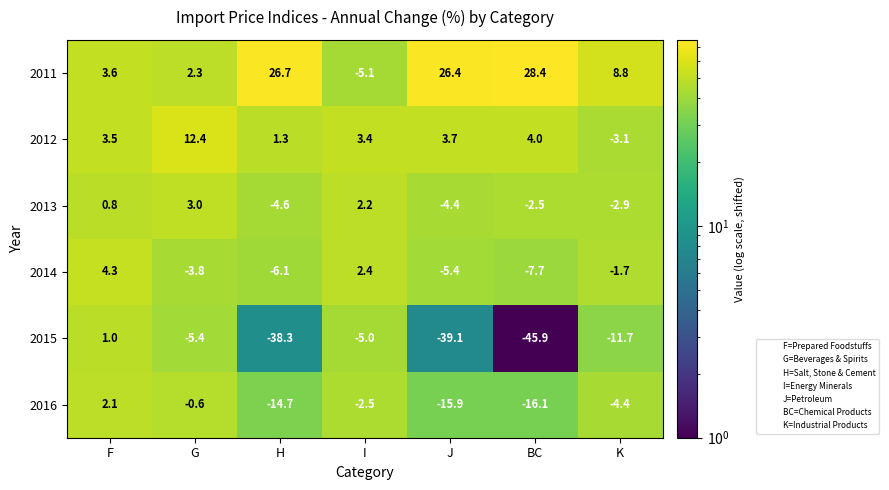

How many series are shown in this chart?

6